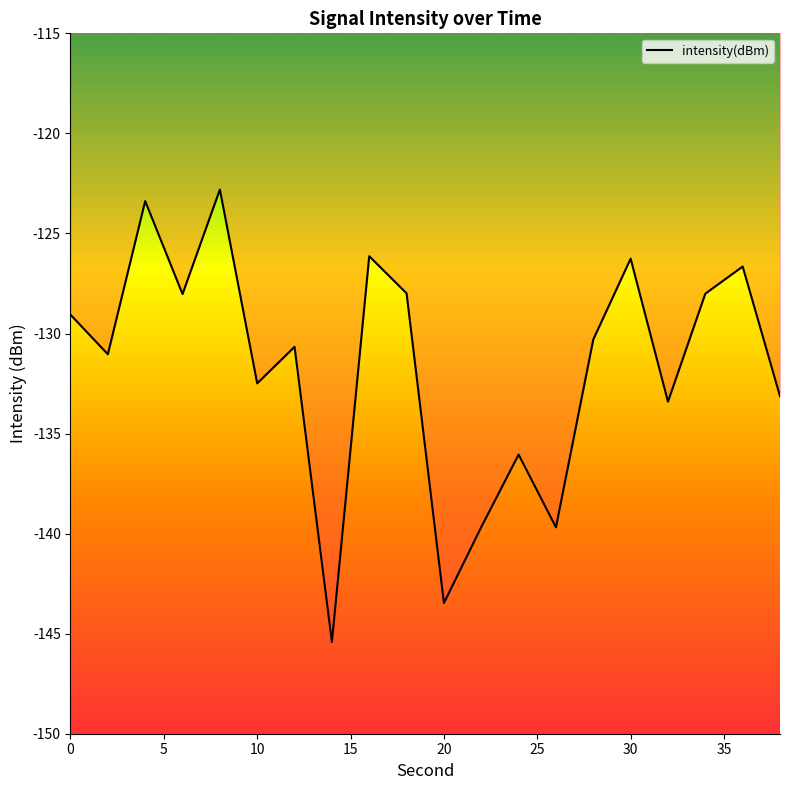

What is the difference between the maximum and second lowest values?

20.7